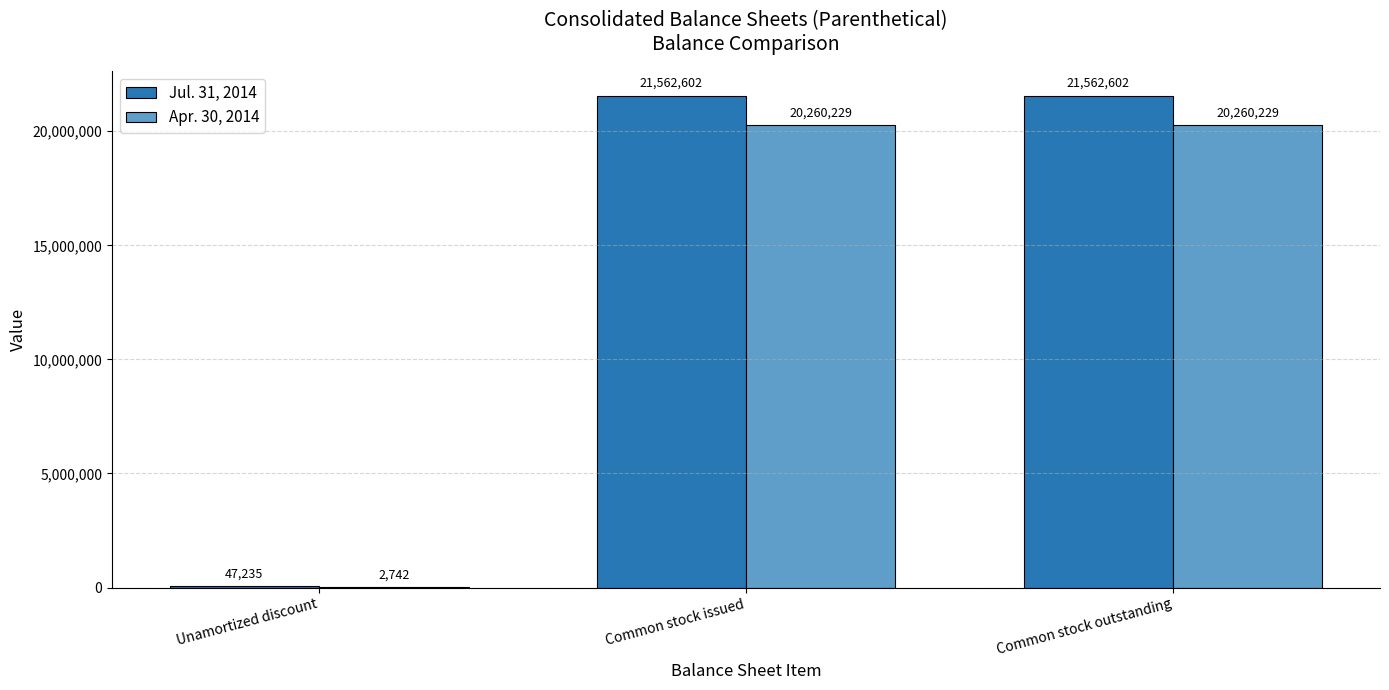

Which series changed the most between Unamortized discount and Common stock outstanding?

Jul. 31, 2014